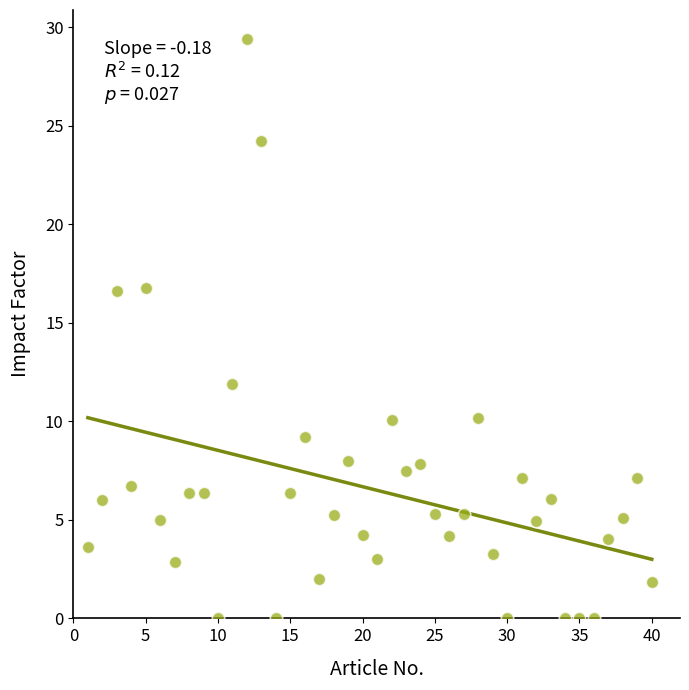

What is the range of Y values (max minus min)?

29.4